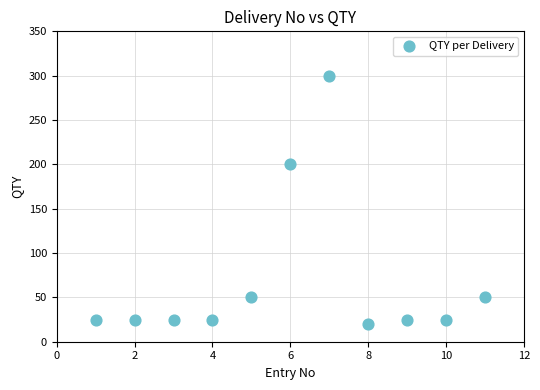

What is the average X value?

6